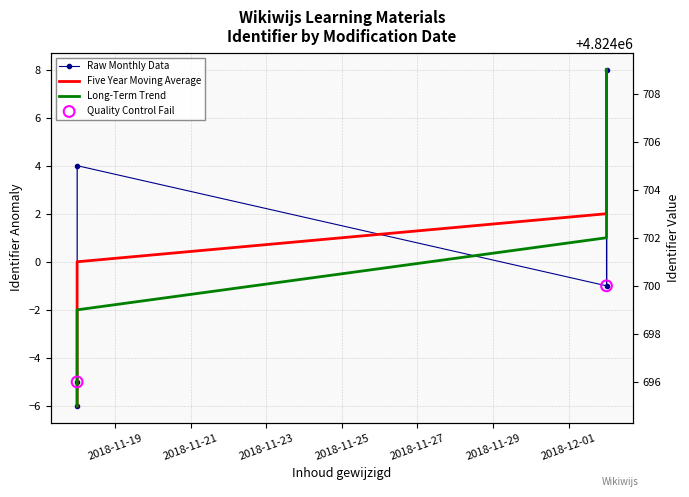

What is the total value across all series at 2018-12-02?

2